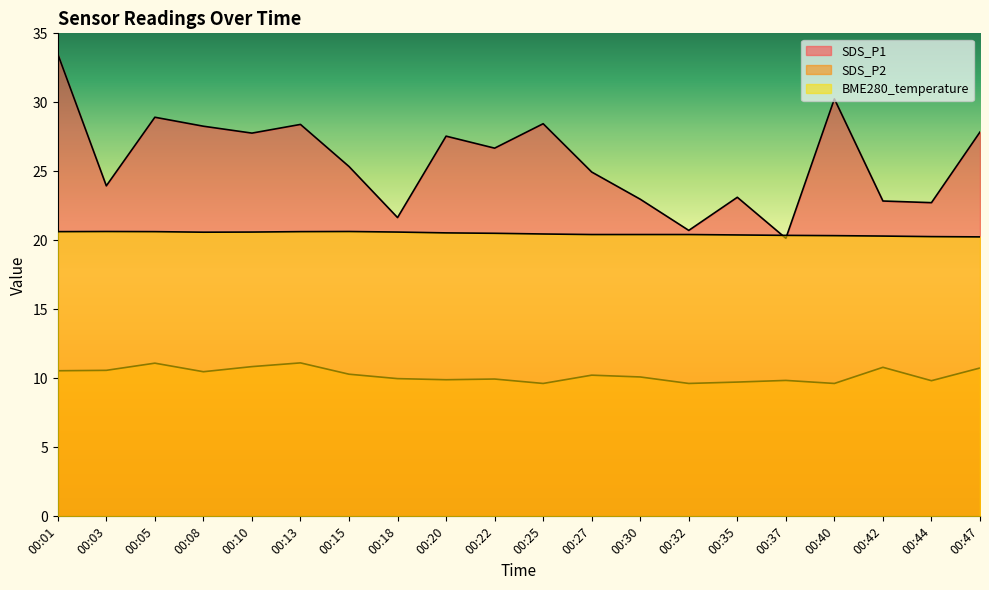

The SDS_P1 series shows 24.9 at 00:27. True or false?

True